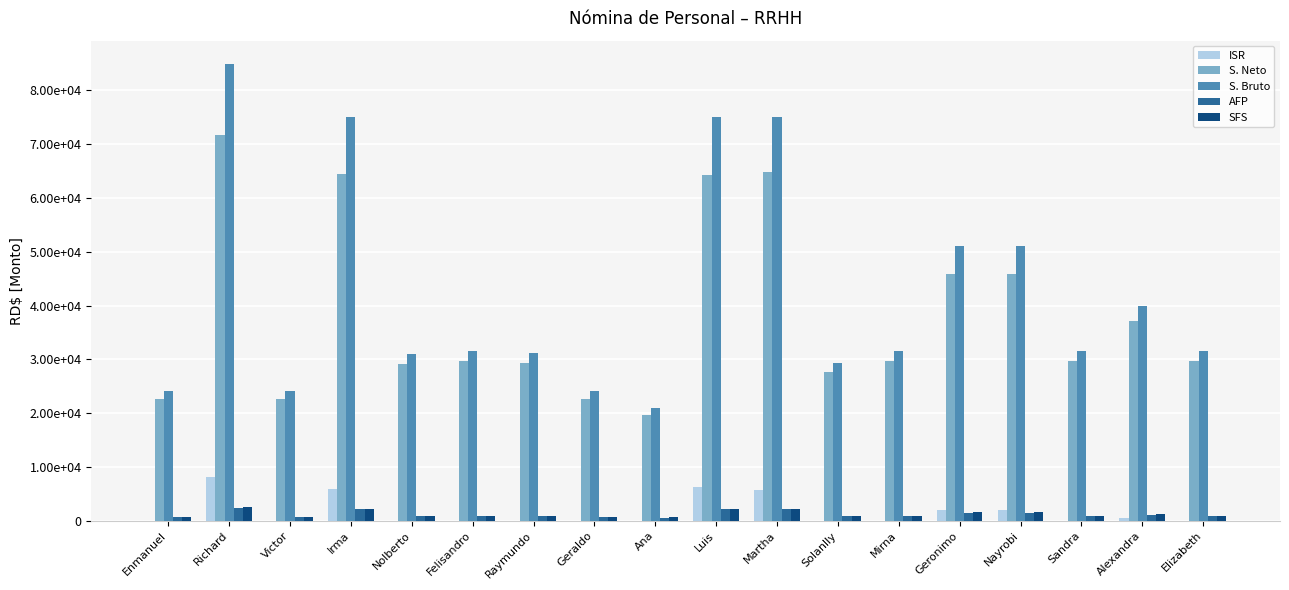

What are all the series names shown in the legend?

ISR, S. Neto, S. Bruto, AFP, SFS